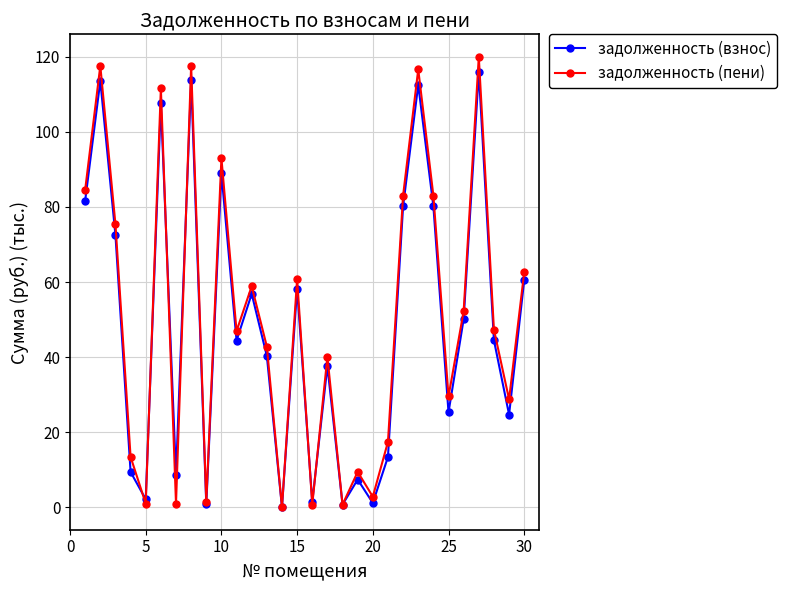

How many lines are shown in the chart?

2